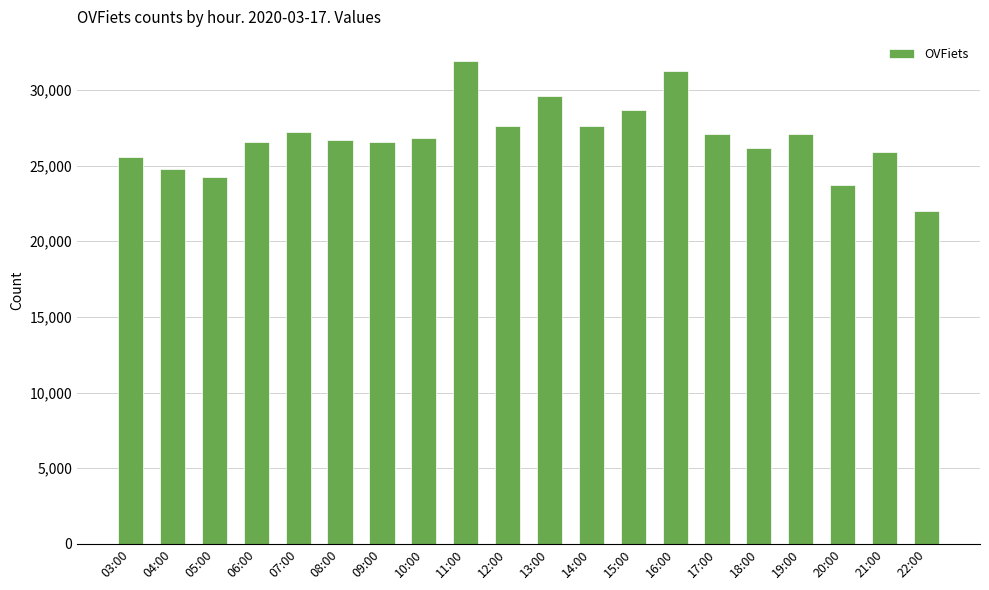

What is the average value?

26853